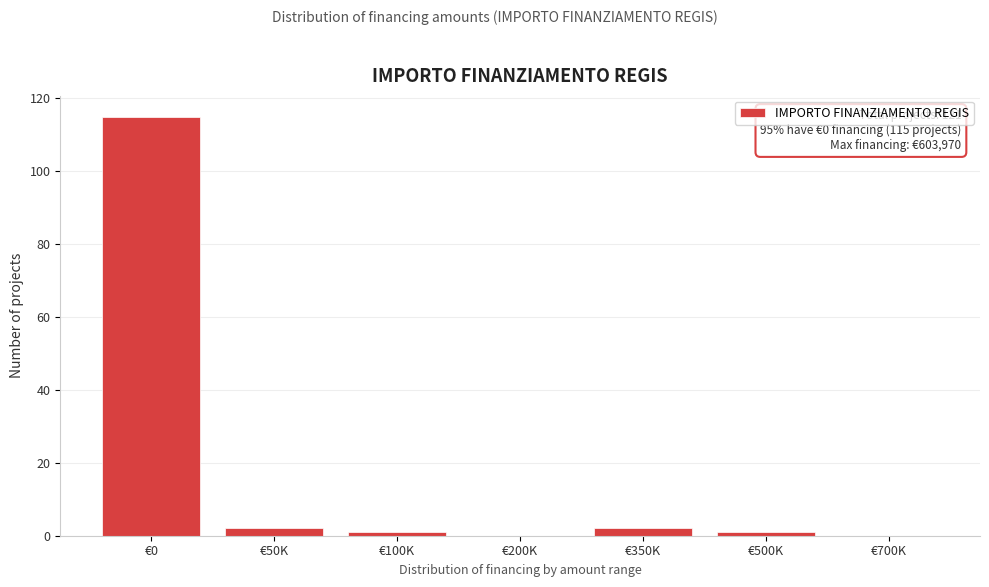

Reading left to right, transcribe all the data shown in this chart.

€0=115	€50K=2	€100K=1	€200K=0	€350K=2	€500K=1	€700K=0